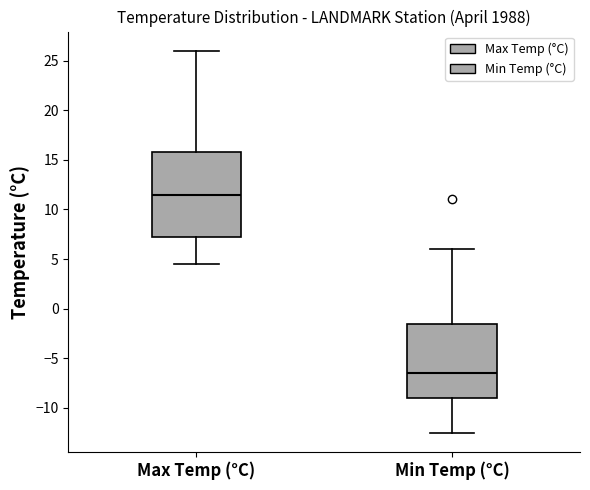

Which box is the tallest, from its lower edge to its upper edge?

Max Temp (°C)